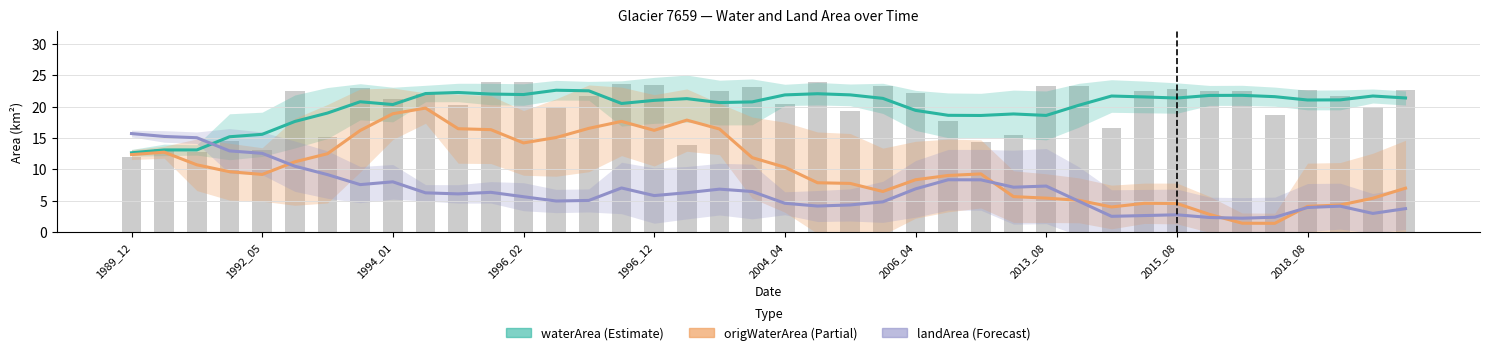

The waterArea series shows 18.6 at 2013_08. True or false?

True